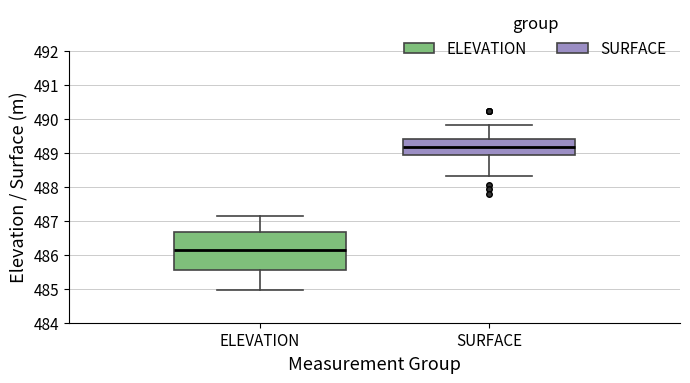

Which box's median line is the highest?

SURFACE